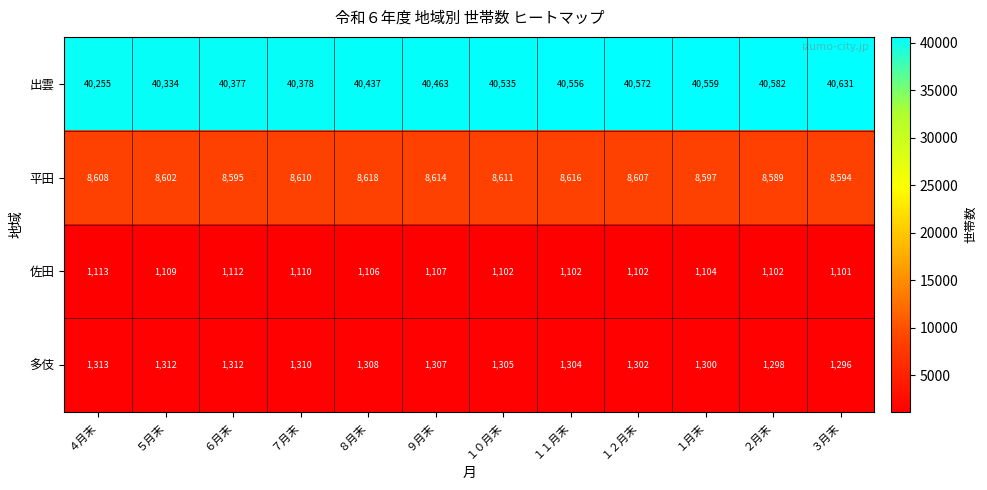

How many series are shown in this chart?

4